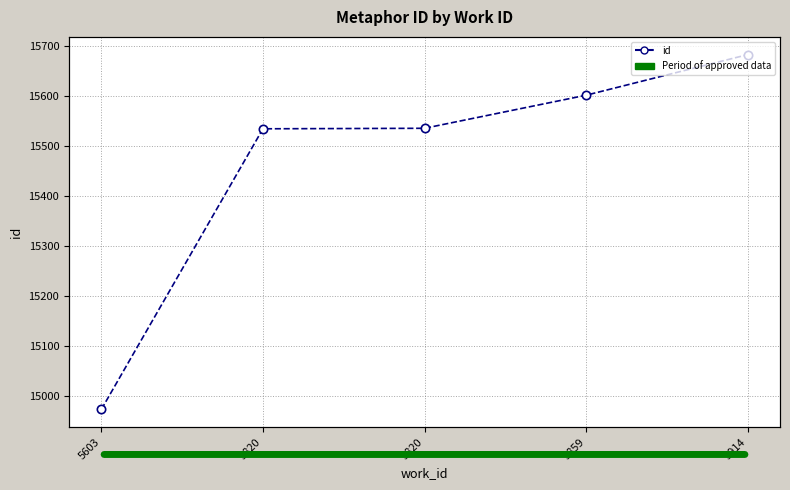

What is the change in value from 5859 to 5914?

+81